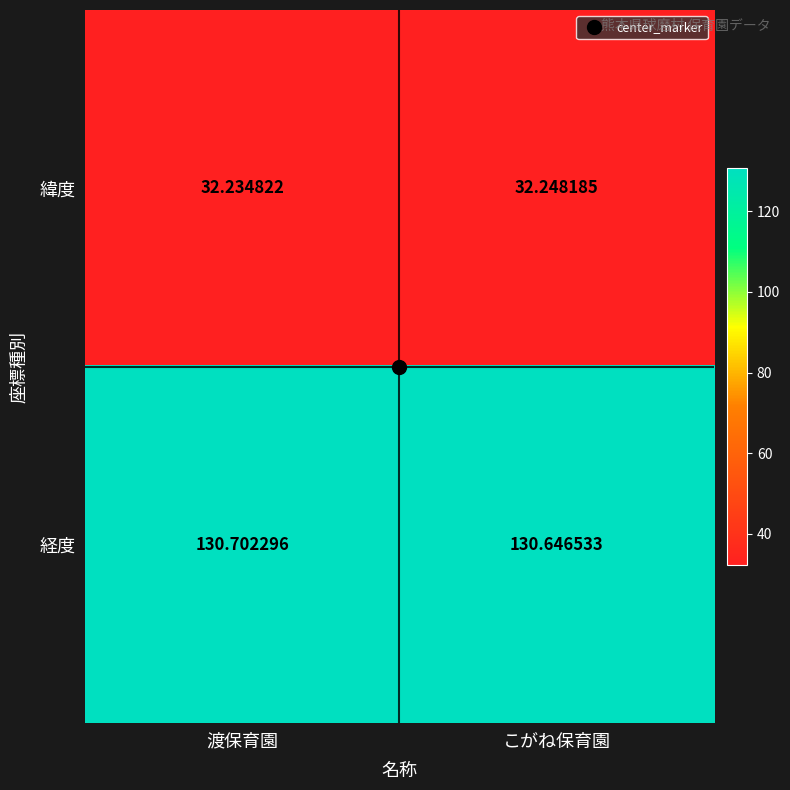

Which series has the largest range (max minus min)?

経度